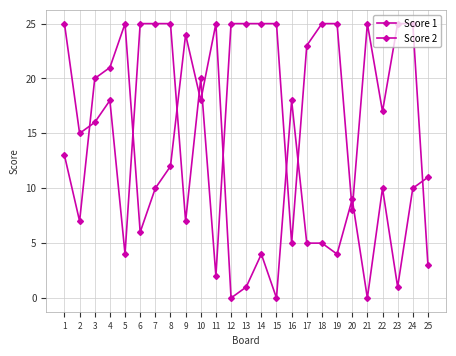

True or false: Score 2 and Score 1 intersect in this chart.

True